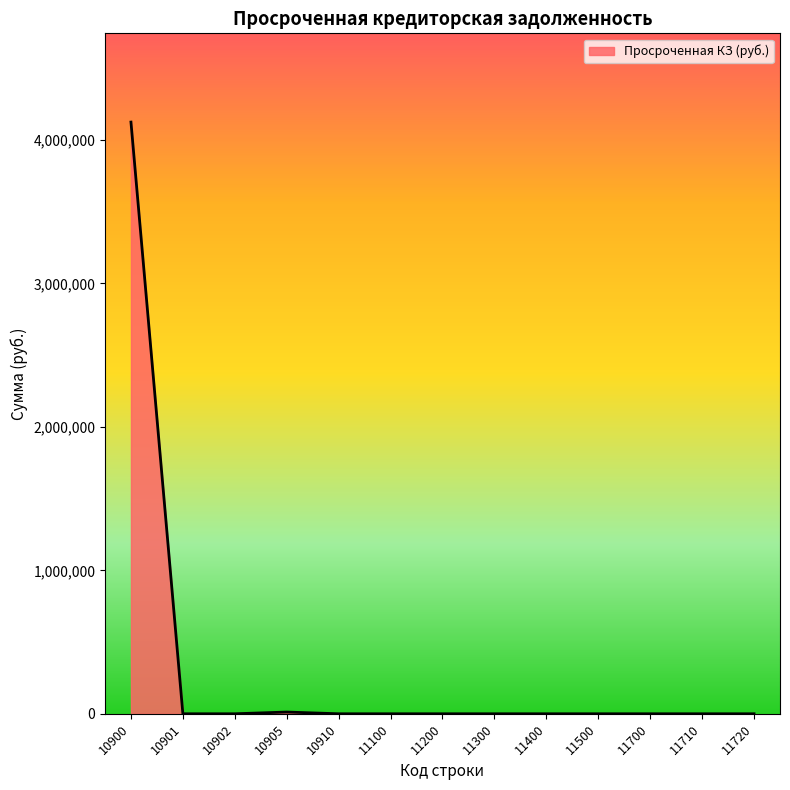

How many lines are shown in the chart?

1